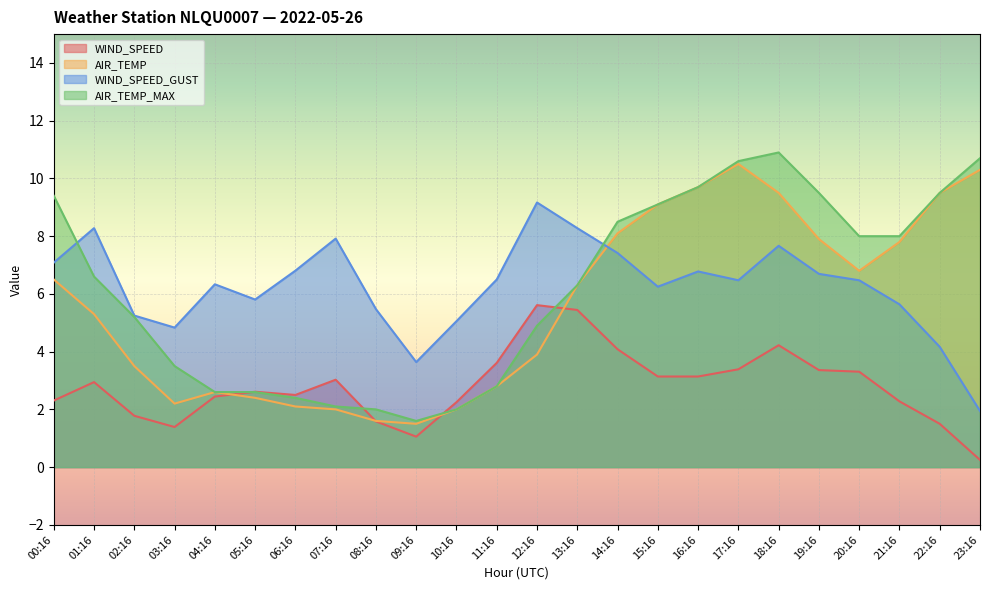

Reading left to right, list all the values displayed in this chart.

WIND_SPEED: 2.3	2.9	1.8	1.4	2.4	2.6	2.5	3.0	1.6	1.1	2.2	3.6	5.6	5.4	4.1	3.1	3.1	3.4	4.2	3.4	3.3	2.3	1.5	0.2
AIR_TEMP: 6.5	5.3	3.5	2.2	2.6	2.4	2.1	2.0	1.6	1.5	2.0	2.8	3.9	6.3	8.1	9.1	9.7	10.5	9.5	7.9	6.8	7.8	9.5	10.3
WIND_SPEED_GUST: 7.1	8.3	5.2	4.8	6.3	5.8	6.8	7.9	5.5	3.6	5.1	6.5	9.2	8.3	7.4	6.2	6.8	6.5	7.7	6.7	6.5	5.6	4.2	1.9
AIR_TEMP_MAX: 9.4	6.6	5.2	3.5	2.6	2.6	2.4	2.1	2.0	1.6	2.0	2.8	4.9	6.3	8.5	9.1	9.7	10.6	10.9	9.5	8.0	8.0	9.5	10.7